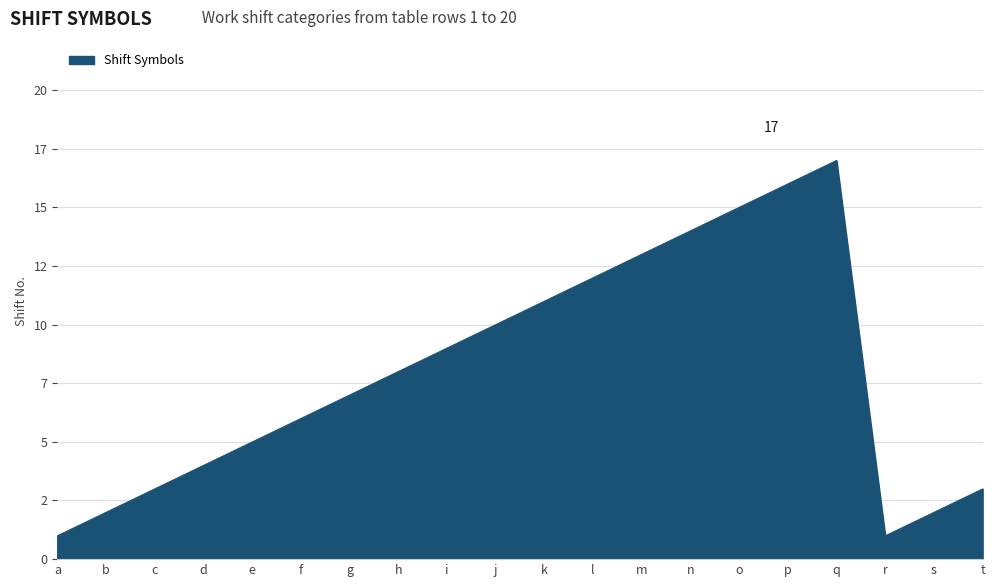

Is this an area chart (filled region under the line)?

Yes